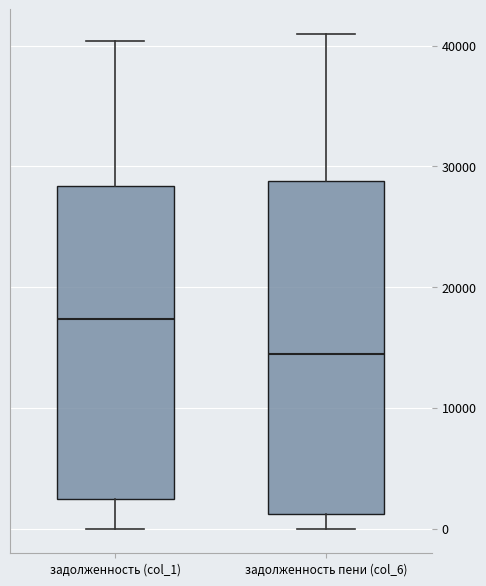

Reading left to right, transcribe this box plot: for each box, give where its median line is, the range the box spans, and where its two whiskers end, as read against the y-axis. The values are not printed on the chart, so give them approximately, as read against the axis.

задолженность (col_1): median 17000, box 2000 to 28000, whiskers 0 to 40000
задолженность пени (col_6): median 14000, box 1000 to 29000, whiskers 0 to 41000